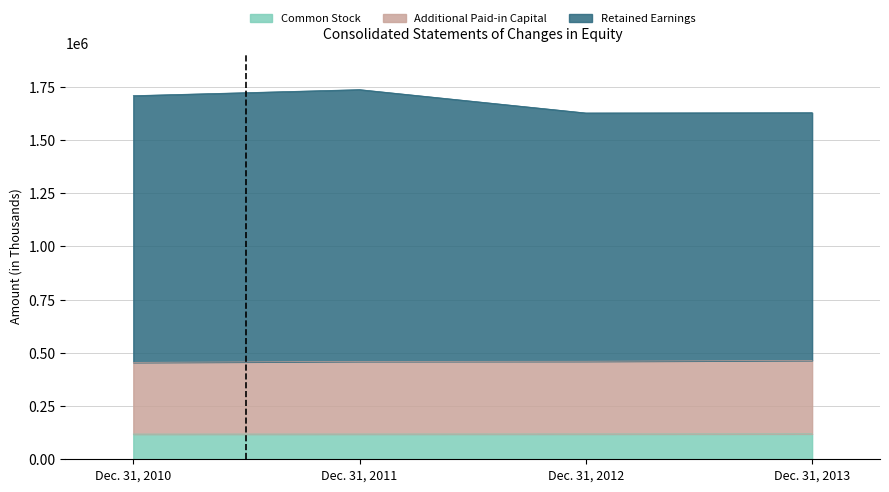

How many data points in Retained Earnings are less than 1707529?

2